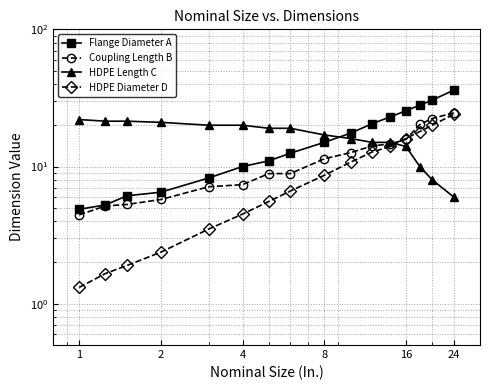

How many values in the HDPE Diameter D series are below 8?

8